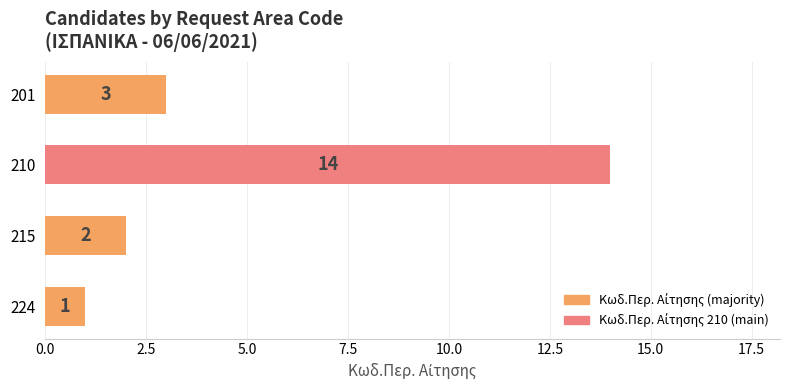

What is the value of the 2nd bar from the top?

14